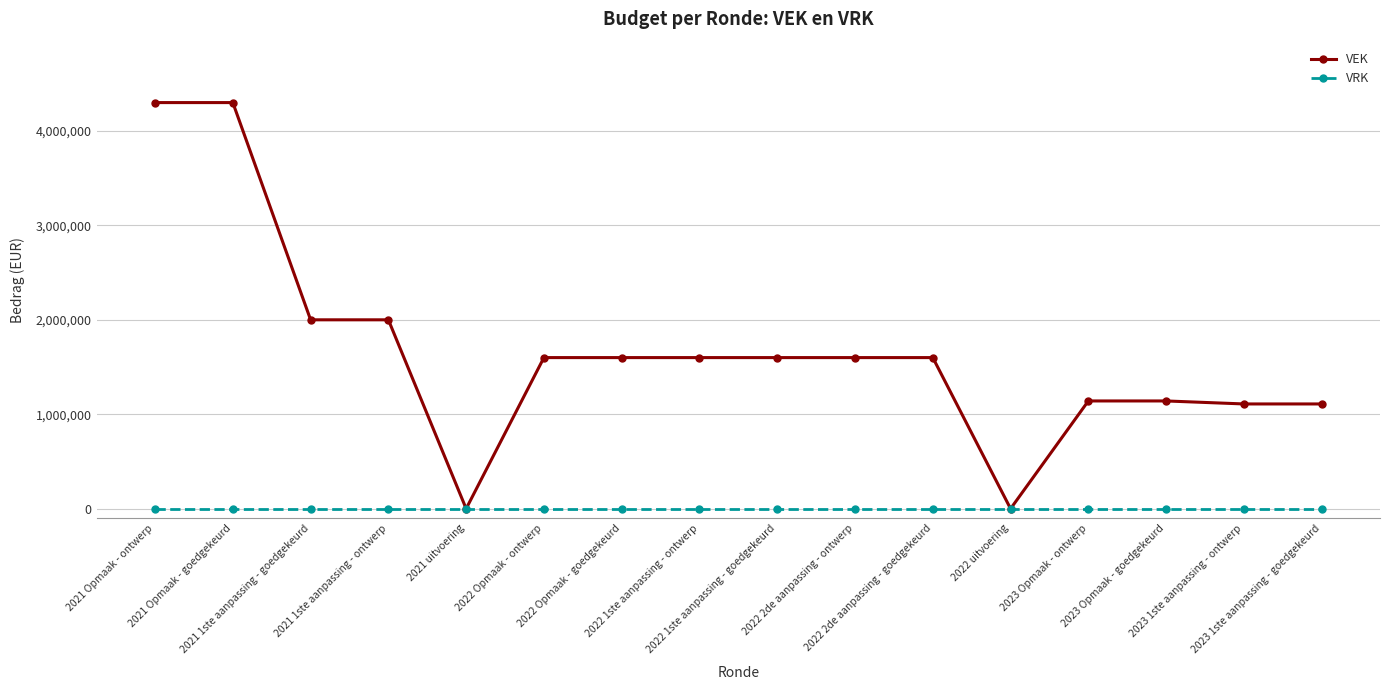

Count the number of data series in this chart.

2